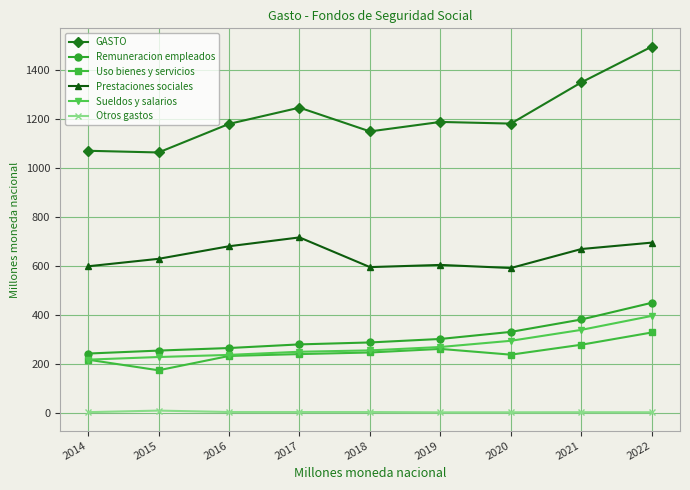

Is the value of Sueldos y salarios at 2020 greater than the value of Prestaciones sociales at 2014?

No